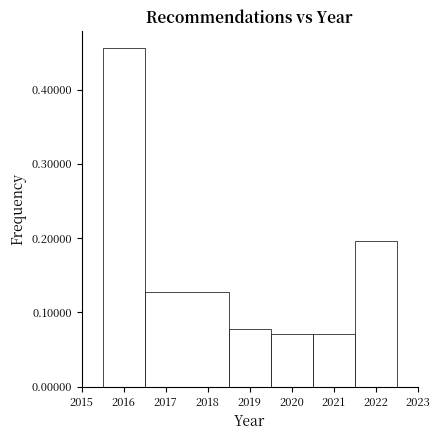

What is the height of the bar covering 2018.5 to 2019.5 on the x-axis? The values are not printed on the chart, so give them approximately, as read against the axis.

0.08